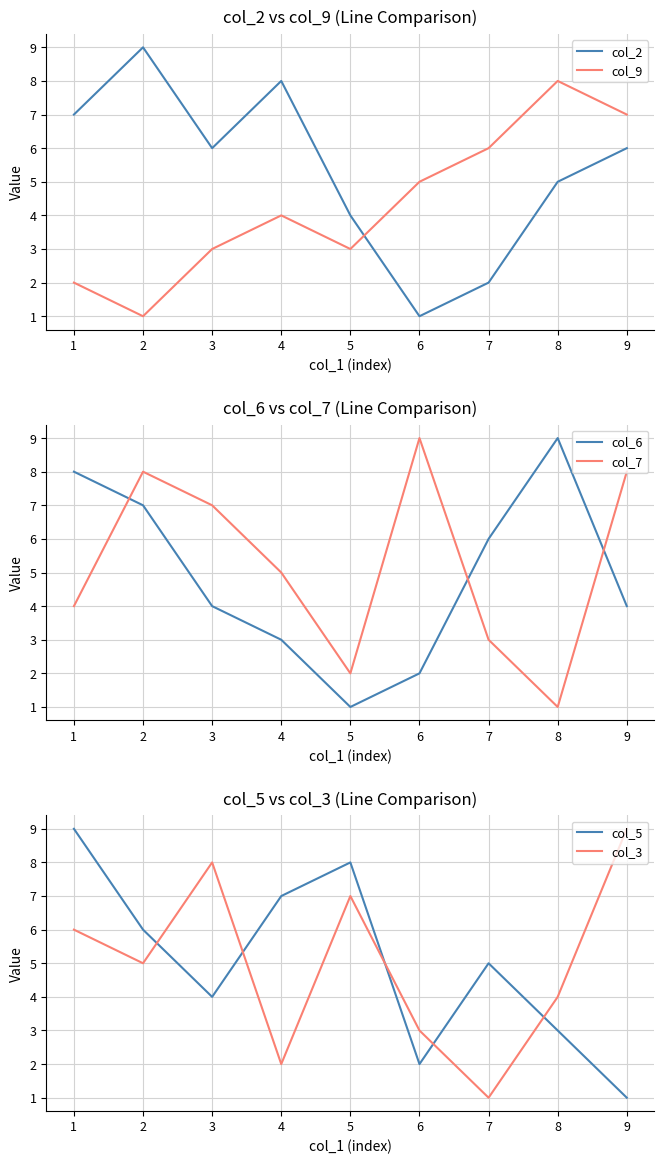

Which series changed the most between 6 and 9?

col_3